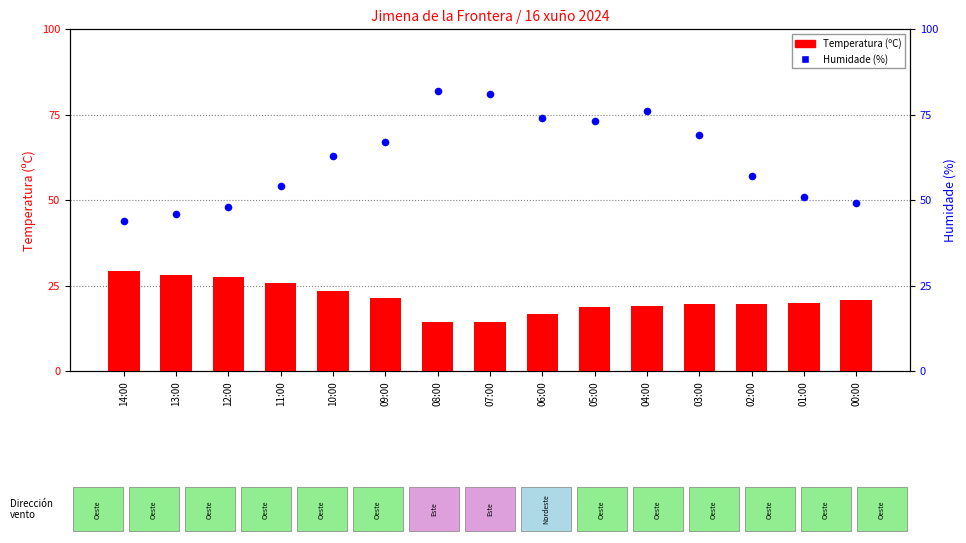

Which series has the widest spread of Y values?

Humidade (%)